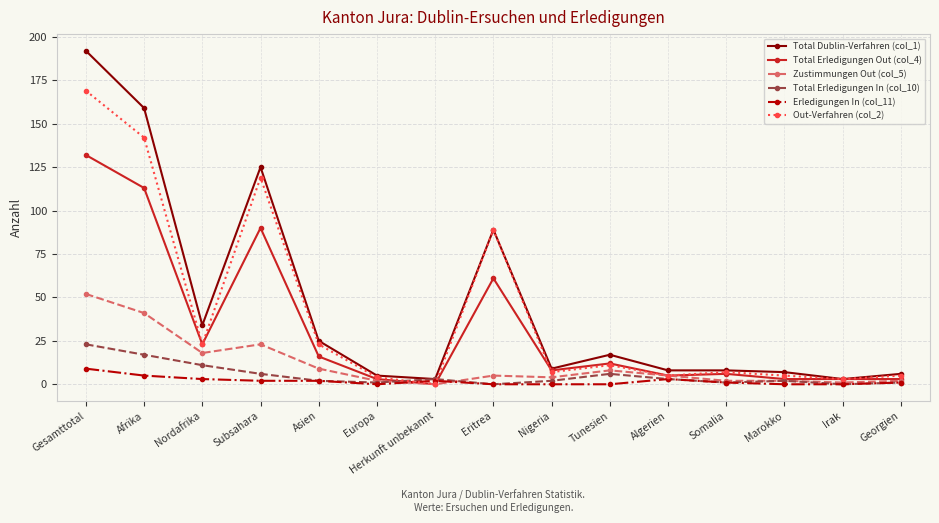

At which category is the sum across all series the highest?

Gesamttotal